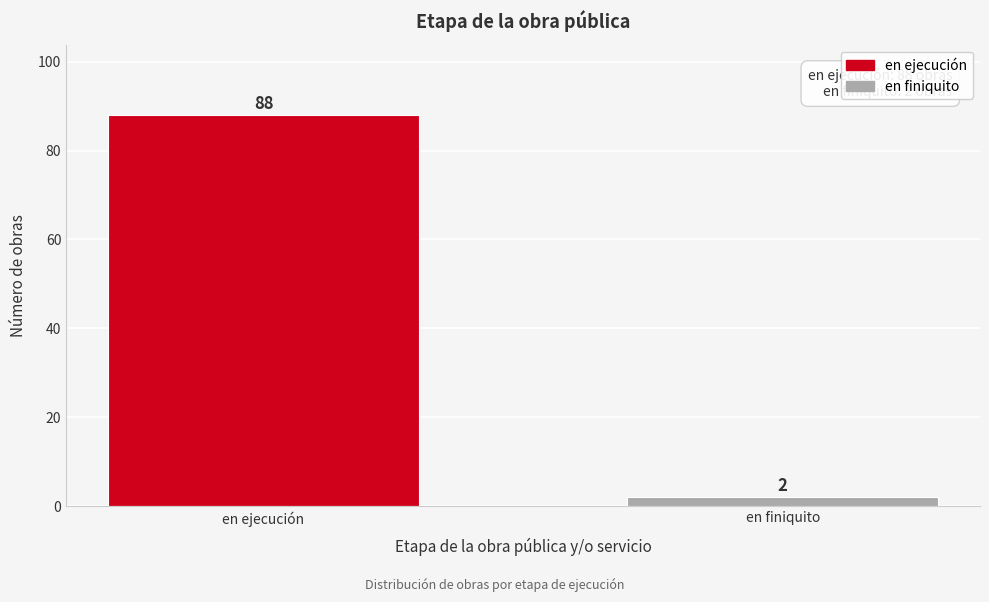

Reading left to right, list all the values displayed in this chart.

88	2